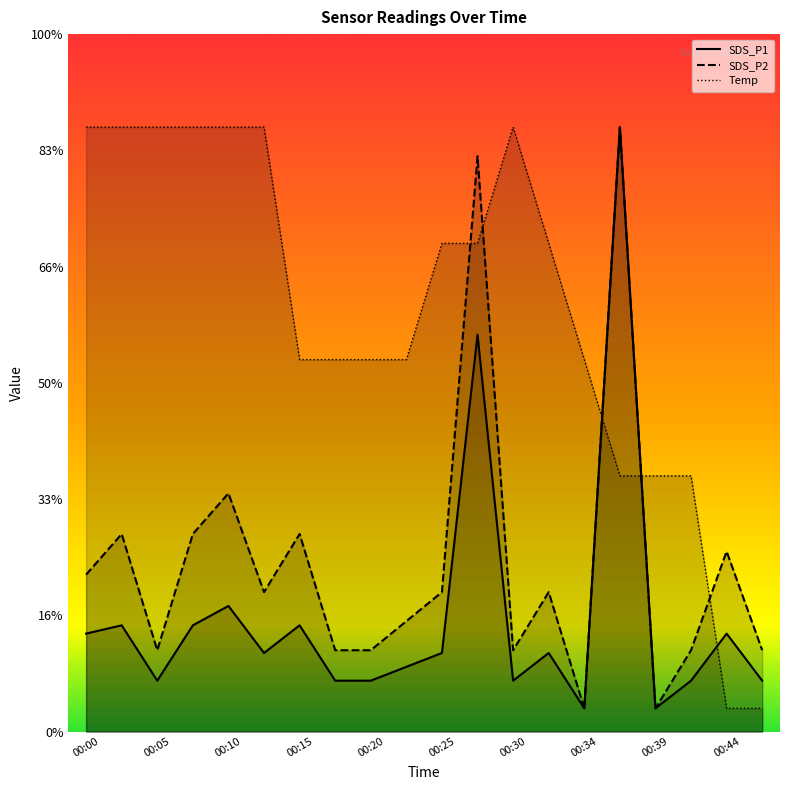

At which category is the sum across all series the highest?

00:37